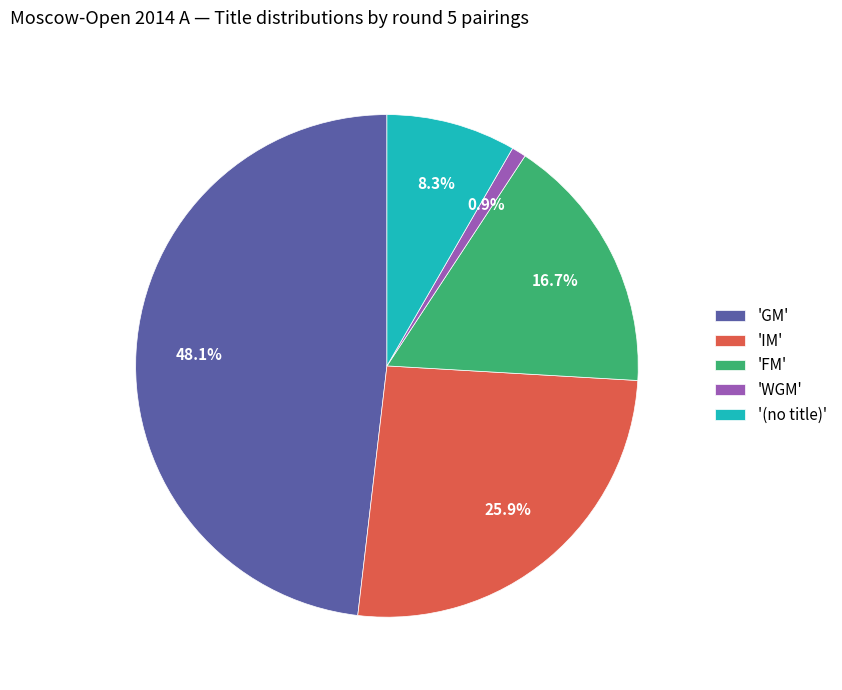

How much of the chart is everything except 'FM'?

83.3%